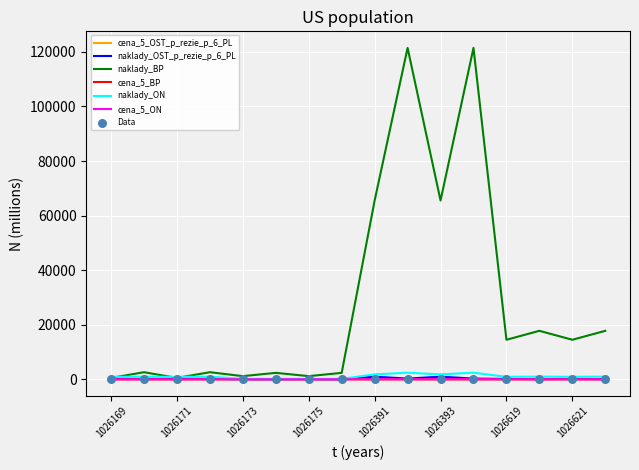

Which series has the largest total across all categories?

naklady_BP